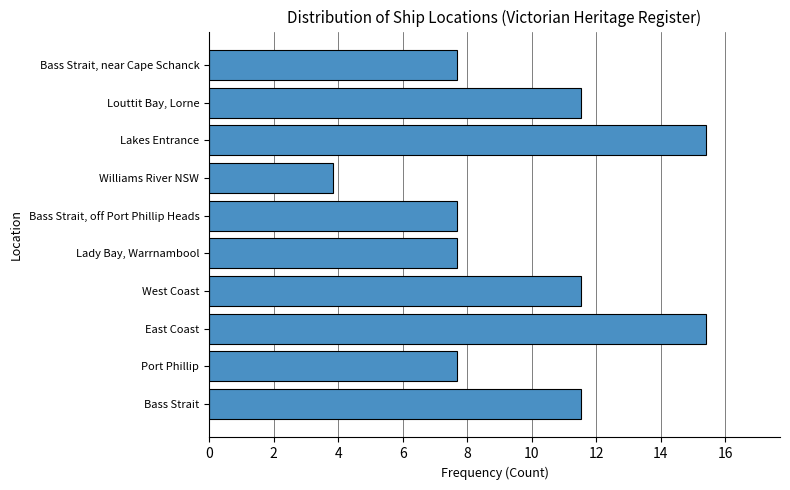

Reading bottom to top, what are all the values shown in this chart?

11.5	7.7	15.4	11.5	7.7	7.7	3.8	15.4	11.5	7.7